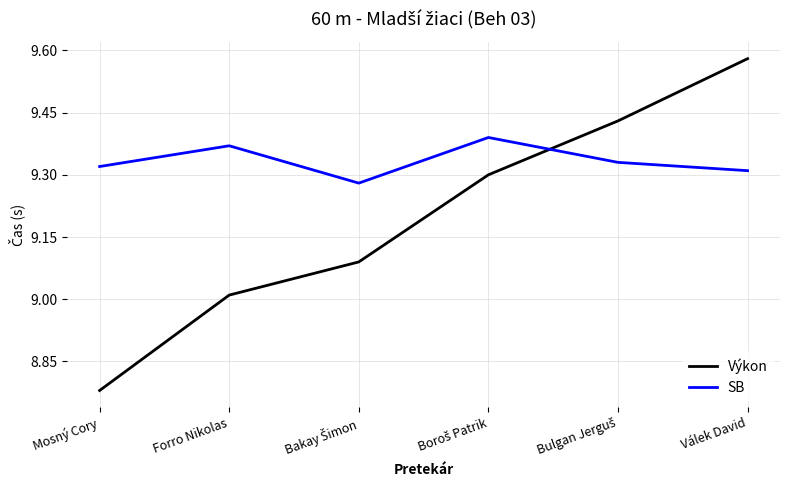

Between Forro Nikolas and Válek David, which series saw the biggest shift?

Výkon